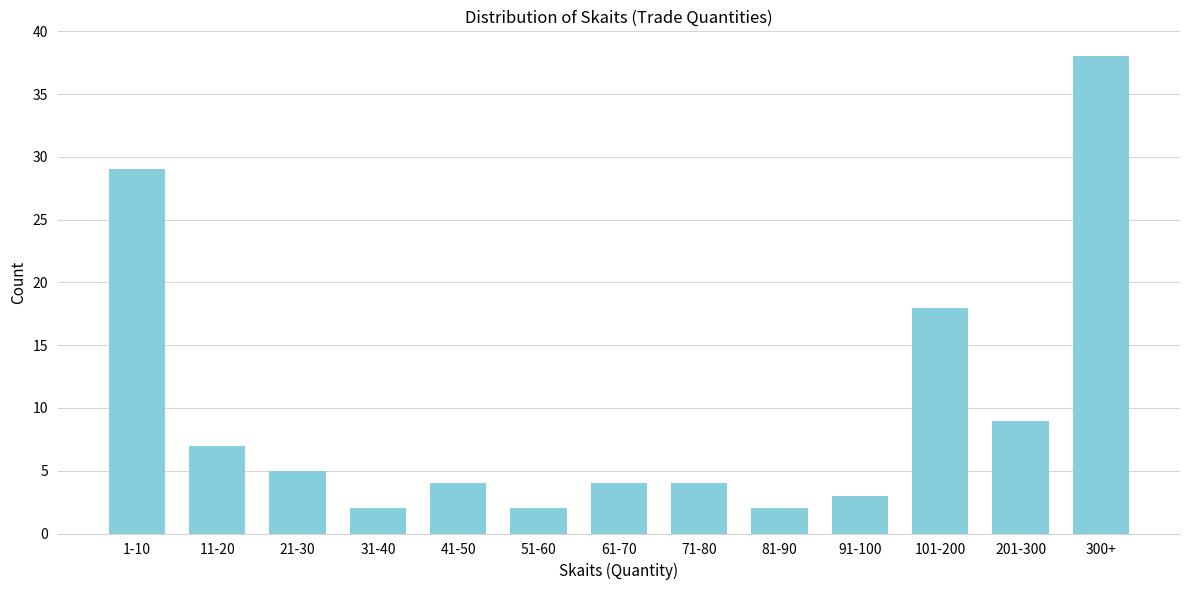

Reading left to right, what are all the values shown in this chart?

29	7	5	2	4	2	4	4	2	3	18	9	38